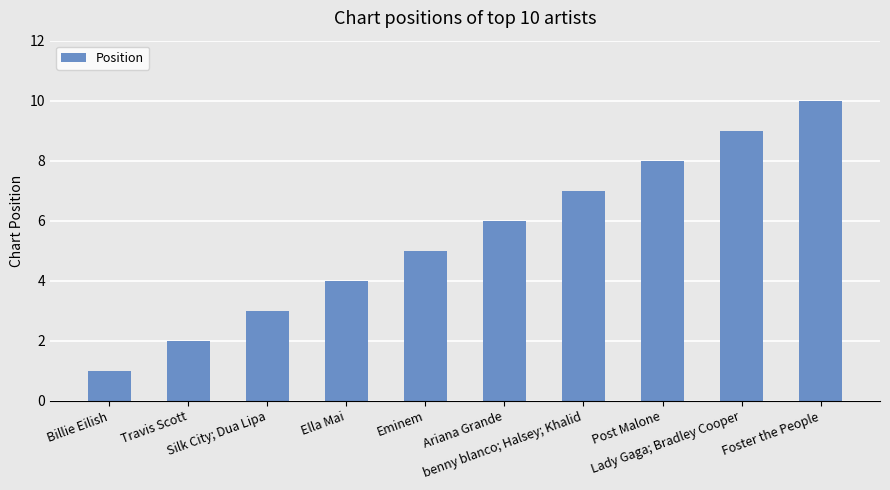

What is the difference between the maximum and minimum values?

9